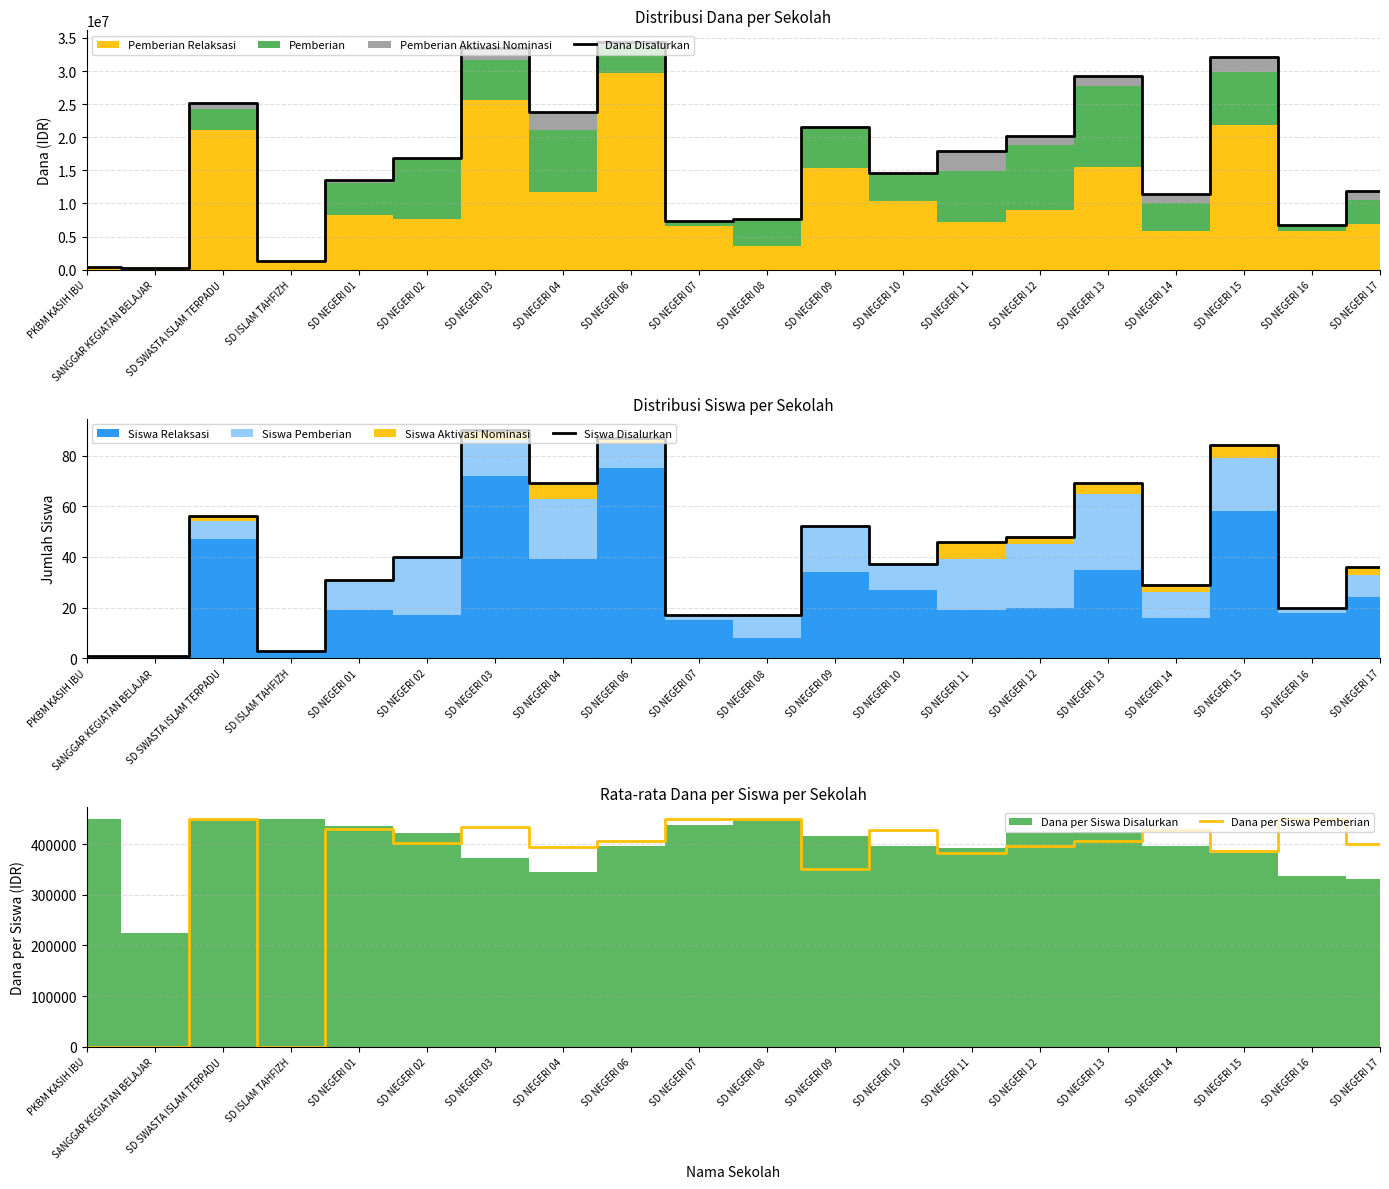

List the series in order of their peak value, highest first.

Dana Disalurkan, Dana per Siswa Pemberian, Siswa Disalurkan